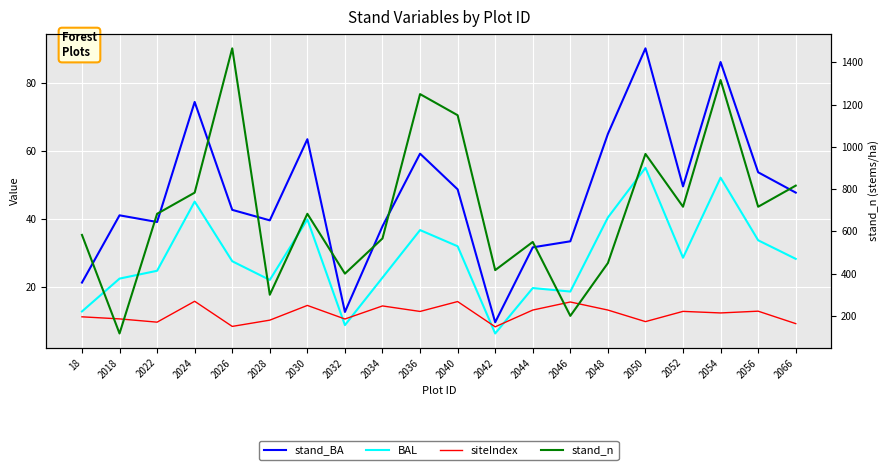

At how many categories does at least one series exceed 744?

7